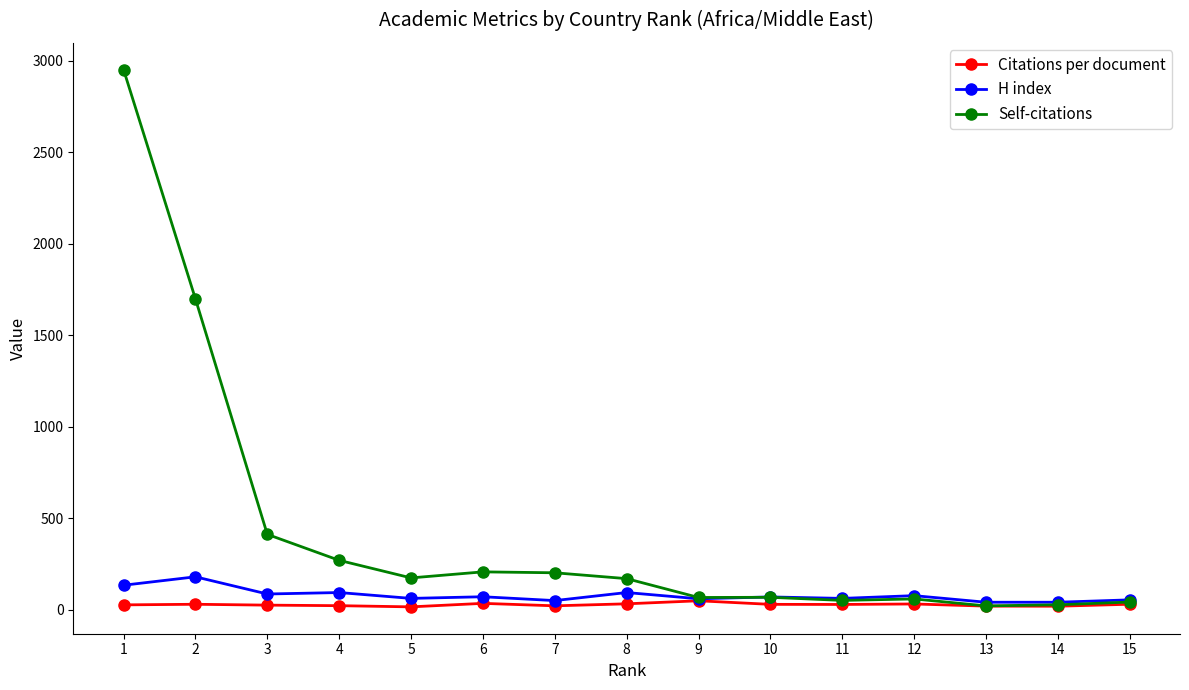

How many values in the H index series are below 69?

7